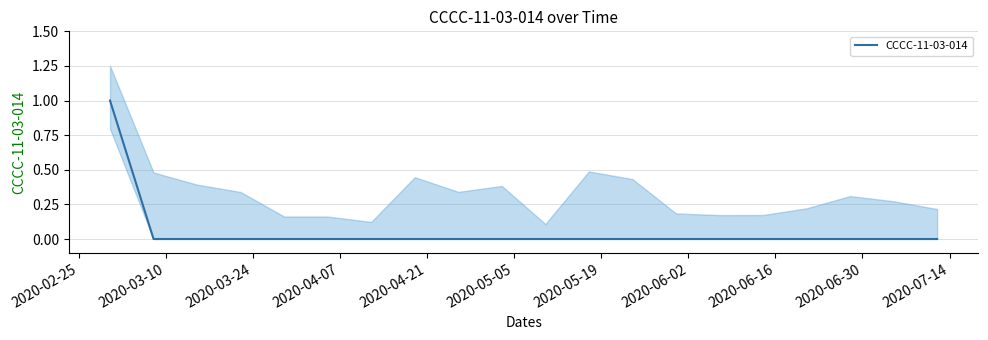

Does the chart have visible grid lines?

Yes